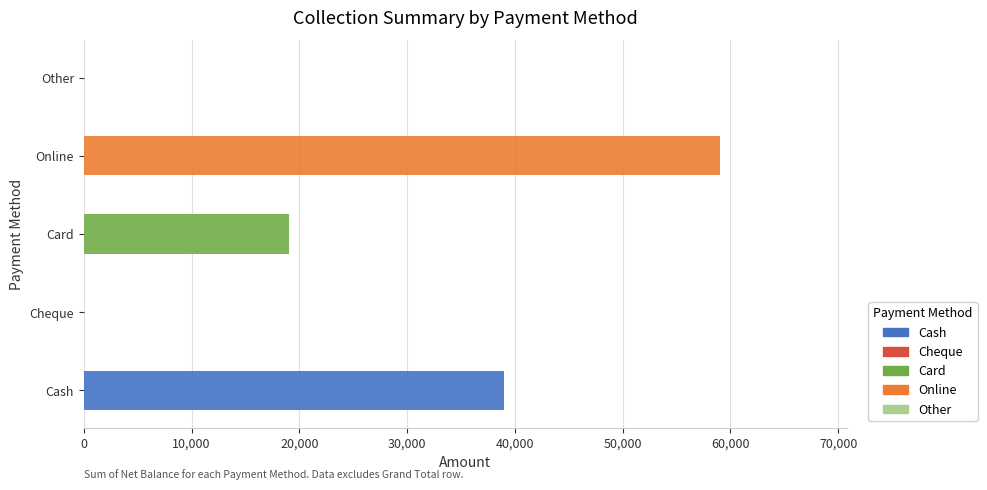

What is the difference between the maximum and second lowest values in the Net Balance series?

59000